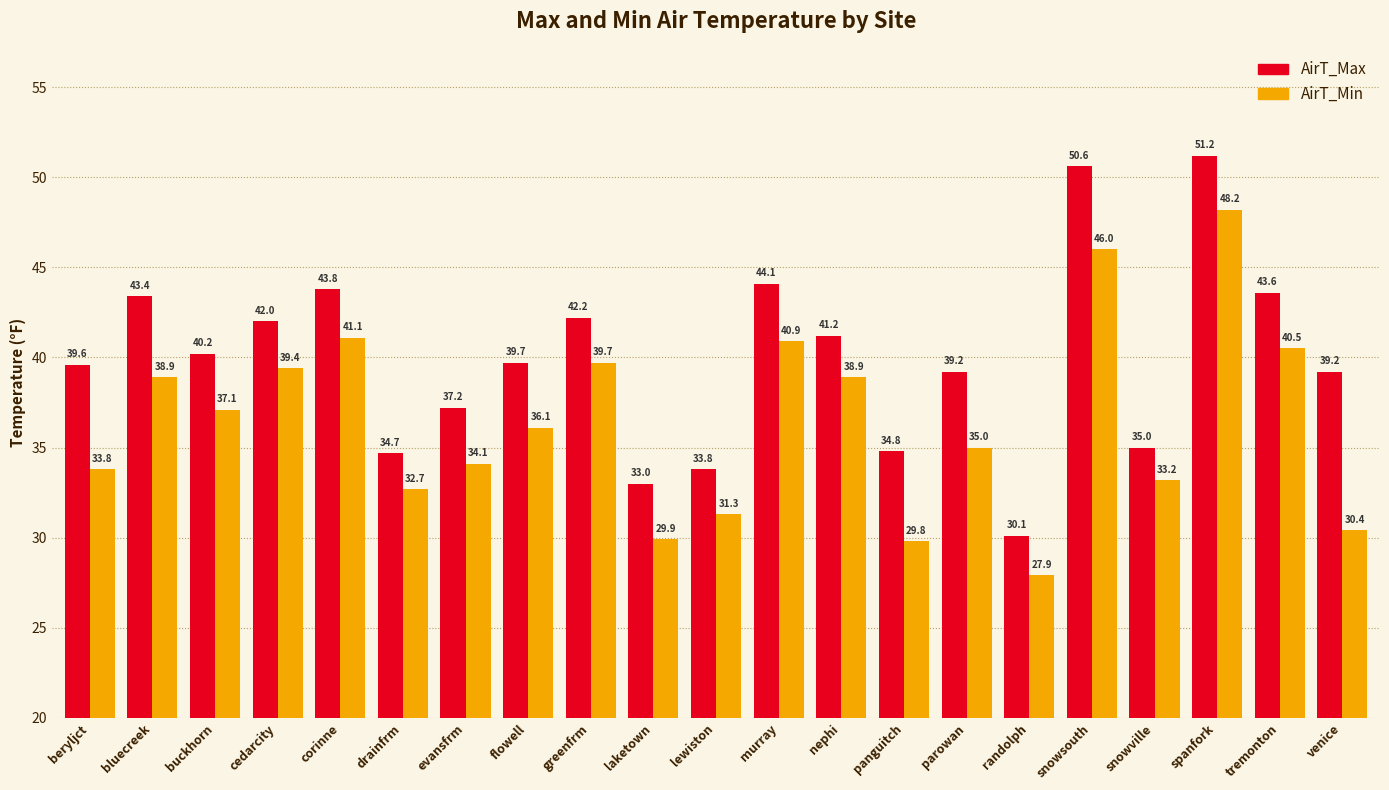

True or false: AirT_Max has a value of 42.0 at cedarcity.

True